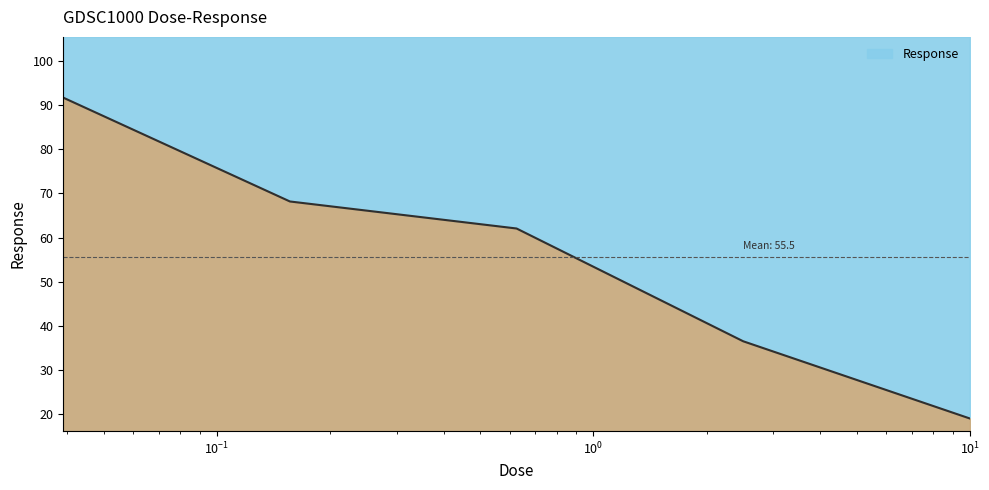

Is it true that the value at 0.15625 is 41.9?

False